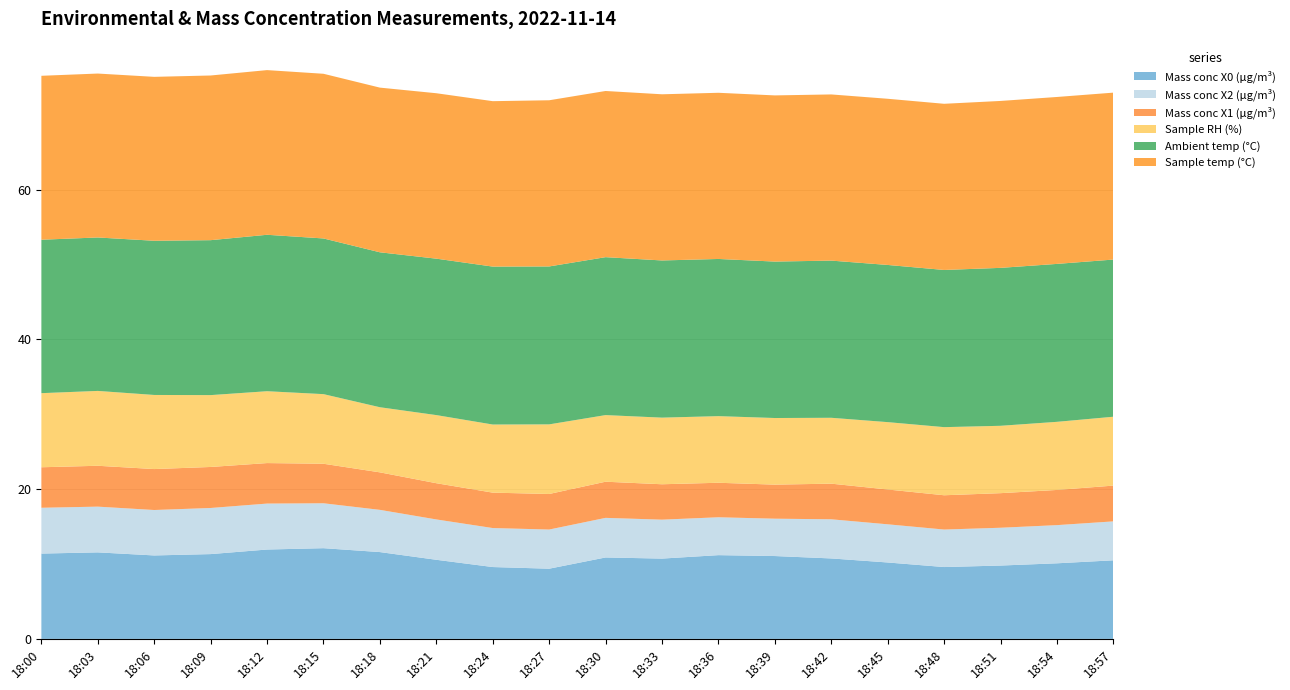

Reading left to right, transcribe all the data shown in this chart.

Mass conc X0 (μg/m³): 18:00=11.4	18:03=11.6	18:06=11.2	18:09=11.3	18:12=11.9	18:15=12.1	18:18=11.6	18:21=10.6	18:24=9.6	18:27=9.4	18:30=10.9	18:33=10.7	18:36=11.2	18:39=11.1	18:42=10.8	18:45=10.2	18:48=9.6	18:51=9.8	18:54=10.1	18:57=10.5
Mass conc X2 (μg/m³): 18:00=6.1	18:03=6.1	18:06=6.1	18:09=6.2	18:12=6.1	18:15=6.0	18:18=5.6	18:21=5.4	18:24=5.2	18:27=5.2	18:30=5.3	18:33=5.2	18:36=5.1	18:39=5.0	18:42=5.2	18:45=5.1	18:48=5.0	18:51=5.0	18:54=5.1	18:57=5.2
Mass conc X1 (μg/m³): 18:00=5.4	18:03=5.5	18:06=5.5	18:09=5.5	18:12=5.4	18:15=5.3	18:18=5.0	18:21=4.8	18:24=4.7	18:27=4.8	18:30=4.8	18:33=4.7	18:36=4.6	18:39=4.5	18:42=4.8	18:45=4.7	18:48=4.6	18:51=4.6	18:54=4.7	18:57=4.8
Sample RH (%): 18:00=9.9	18:03=10.0	18:06=9.9	18:09=9.6	18:12=9.6	18:15=9.3	18:18=8.7	18:21=9.1	18:24=9.1	18:27=9.3	18:30=8.9	18:33=8.9	18:36=8.9	18:39=8.9	18:42=8.8	18:45=9.0	18:48=9.1	18:51=9.0	18:54=9.1	18:57=9.2
Ambient temp (°C): 18:00=20.5	18:03=20.5	18:06=20.6	18:09=20.7	18:12=20.9	18:15=20.8	18:18=20.7	18:21=20.9	18:24=21.1	18:27=21.1	18:30=21.1	18:33=21.0	18:36=21.0	18:39=20.9	18:42=21.0	18:45=21.0	18:48=21.0	18:51=21.1	18:54=21.1	18:57=21.0
Sample temp (°C): 18:00=21.9	18:03=21.9	18:06=21.9	18:09=22.0	18:12=22.0	18:15=22.0	18:18=22.0	18:21=22.1	18:24=22.1	18:27=22.2	18:30=22.2	18:33=22.2	18:36=22.2	18:39=22.2	18:42=22.2	18:45=22.2	18:48=22.2	18:51=22.3	18:54=22.3	18:57=22.3